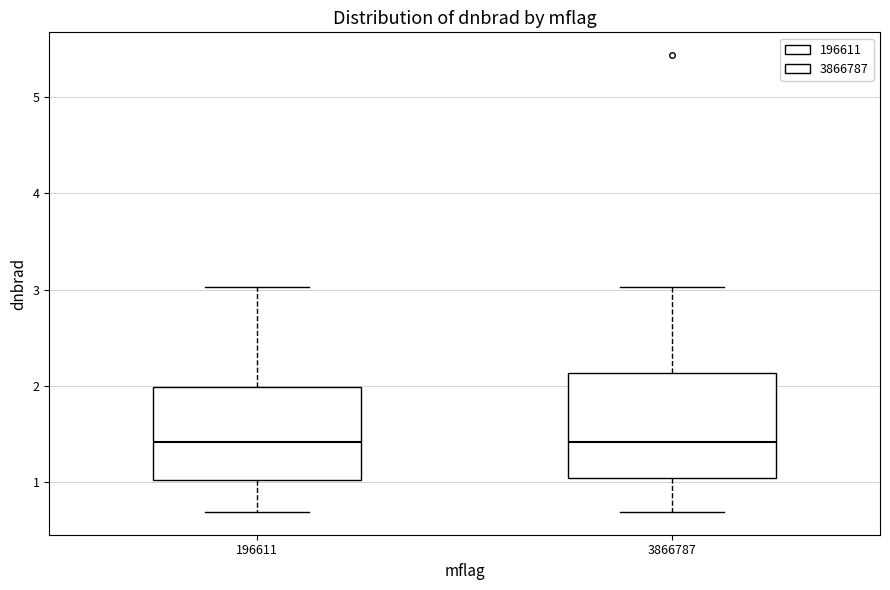

Reading left to right, transcribe this box plot: for each box, give where its median line is, the range the box spans, and where its two whiskers end, as read against the y-axis. The values are not printed on the chart, so give them approximately, as read against the axis.

196611: median 1.4, box 1.0 to 2.0, whiskers 0.7 to 3.0
3866787: median 1.4, box 1.0 to 2.1, whiskers 0.7 to 3.0